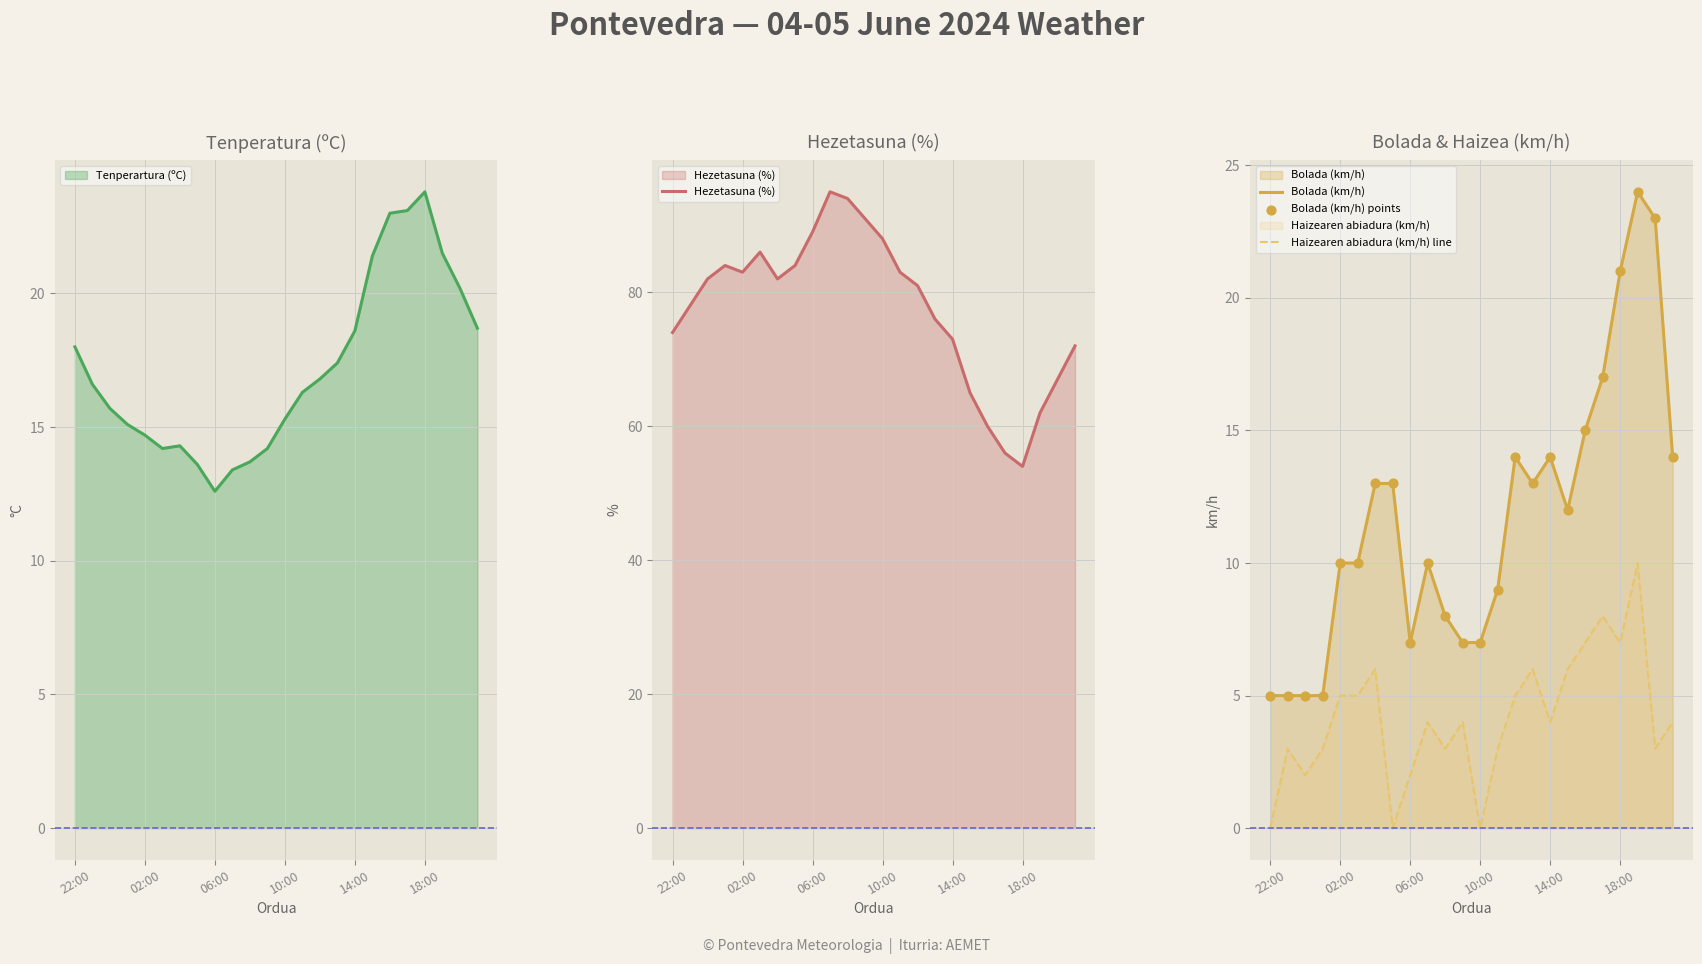

Which series has the widest spread of Y values?

Hezetasuna (%)